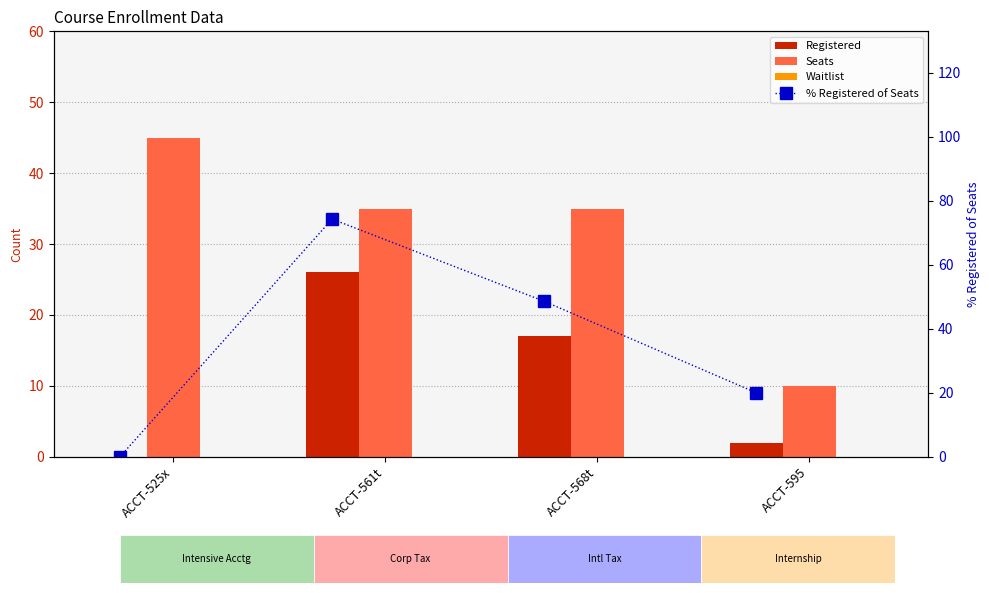

What is the spread (max minus min) of values at ACCT-595?

20.0